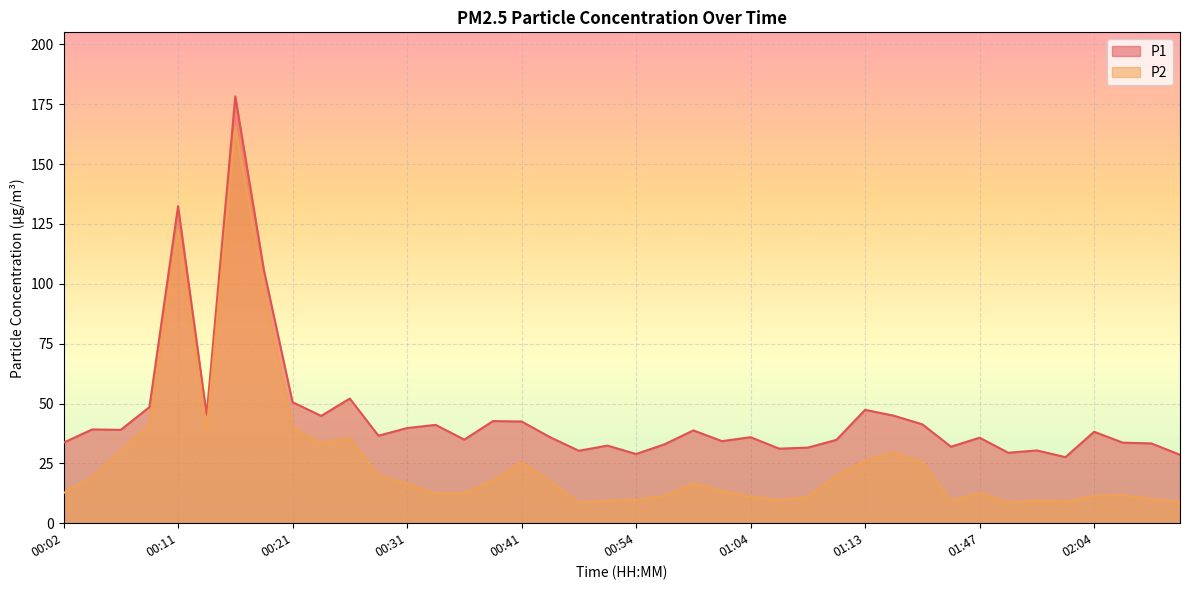

Which label corresponds to the largest value in the chart?

00:16